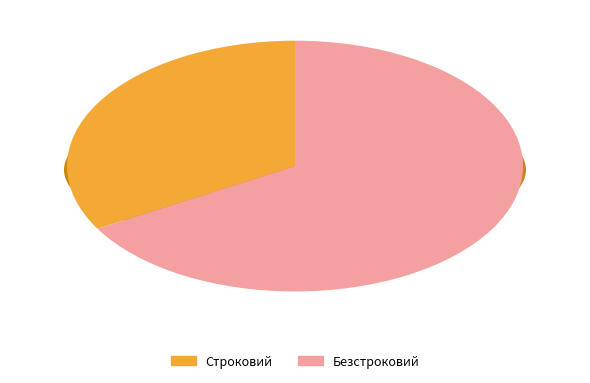

The Безстроковий slice represents 79% of the pie. True or false?

False